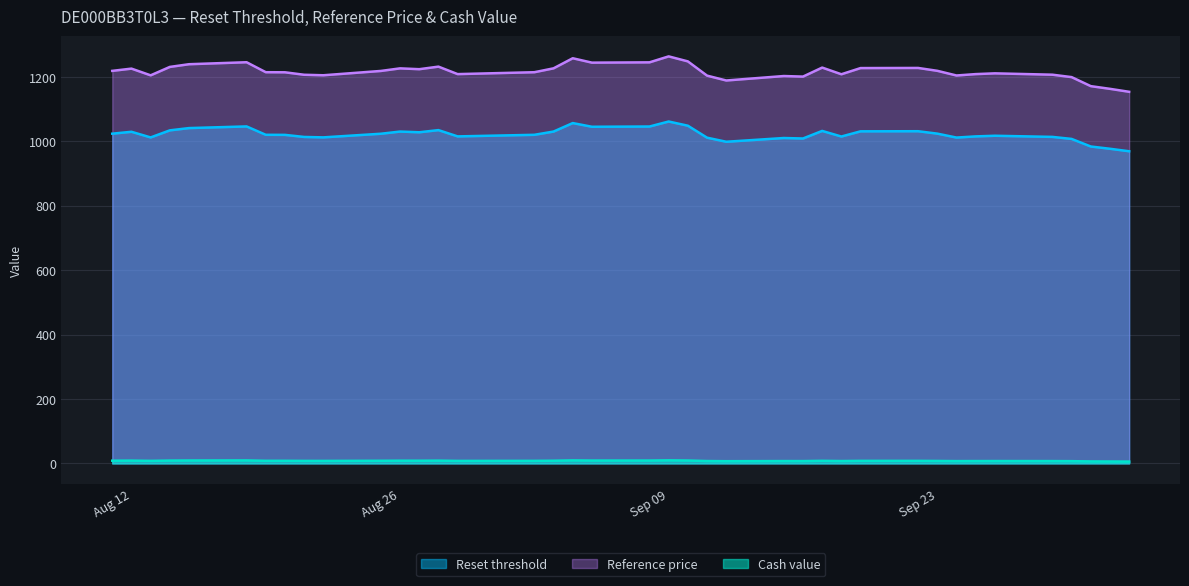

Between 2025-09-29 and 2025-08-19, which is larger?

2025-08-19